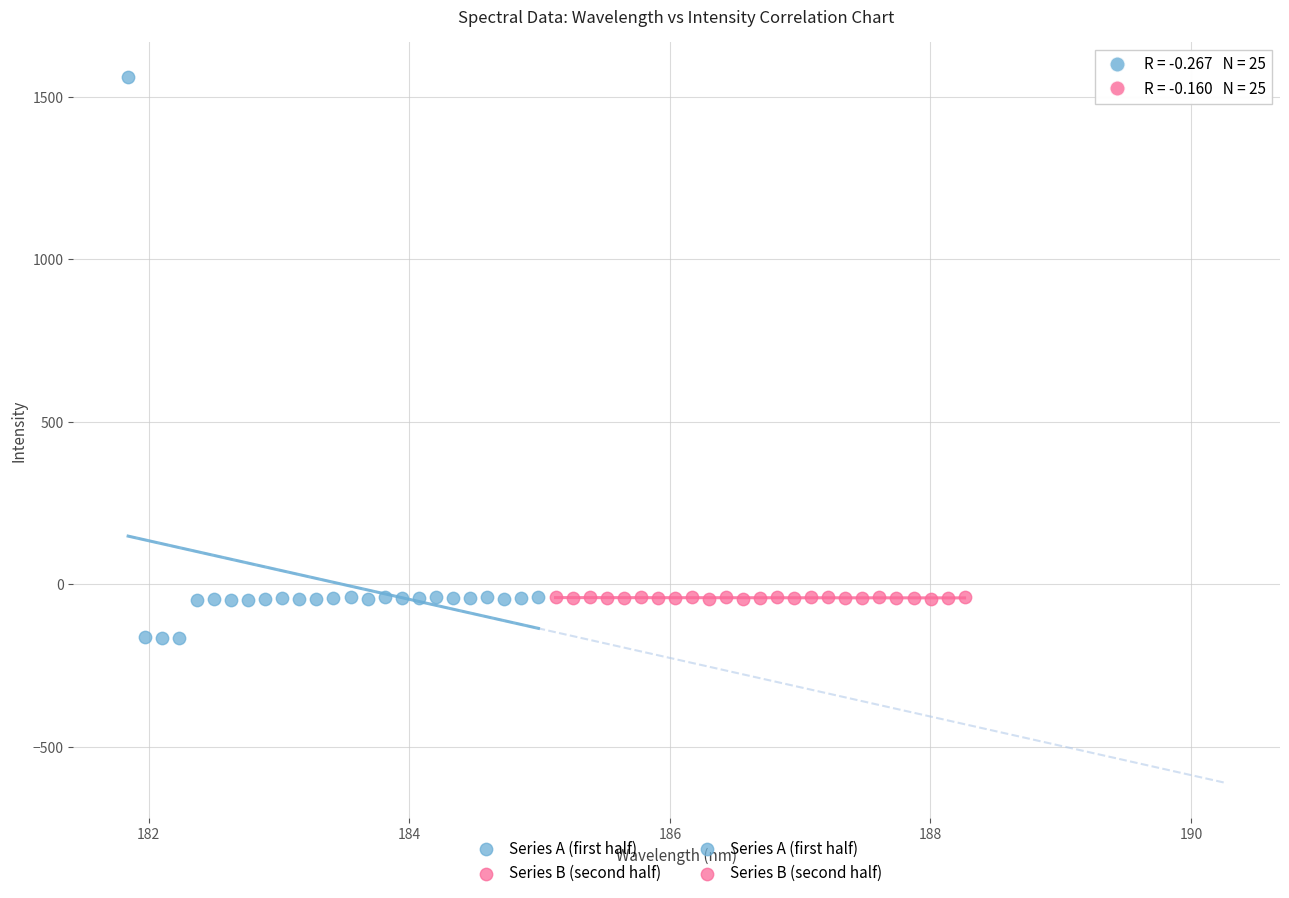

Which series has the widest spread of Y values?

Series A (first half)